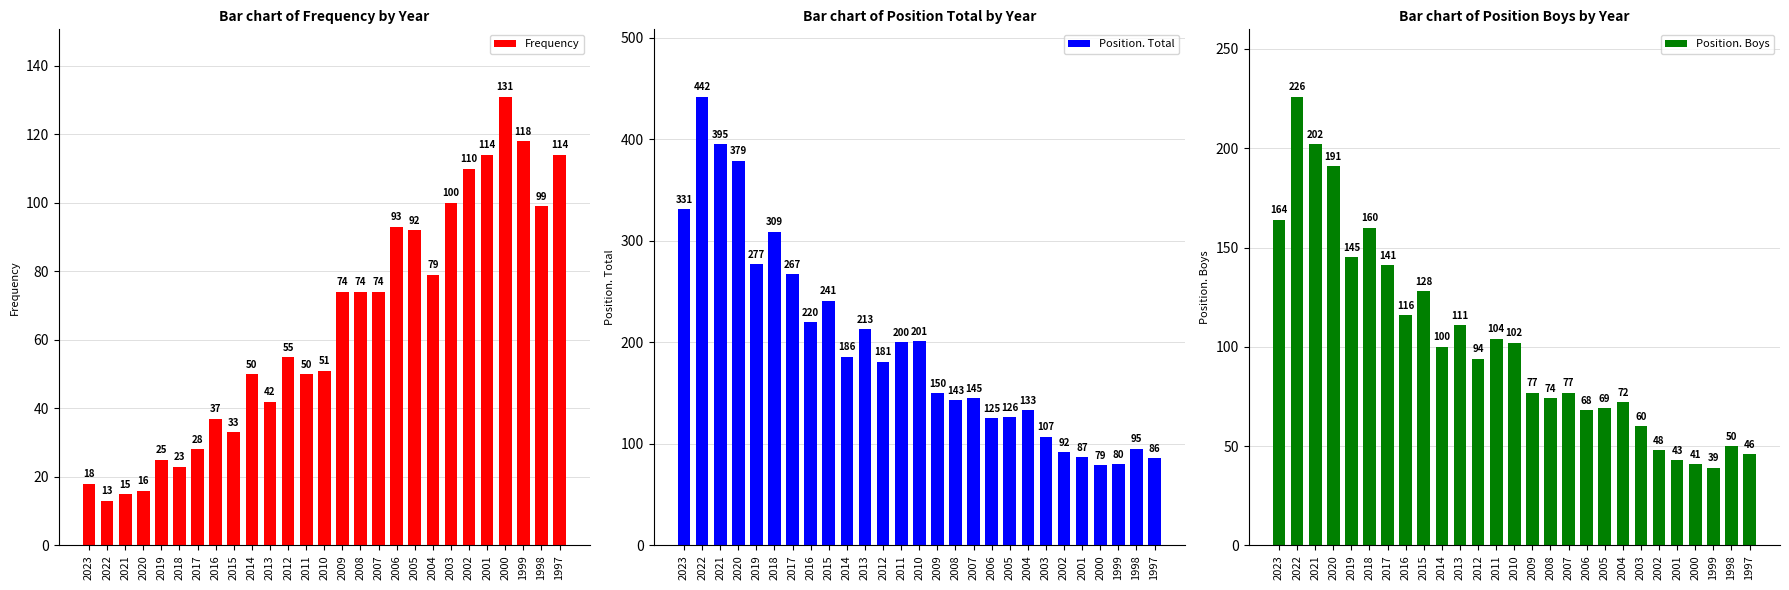

Which series has the largest total across all categories?

Position. Total